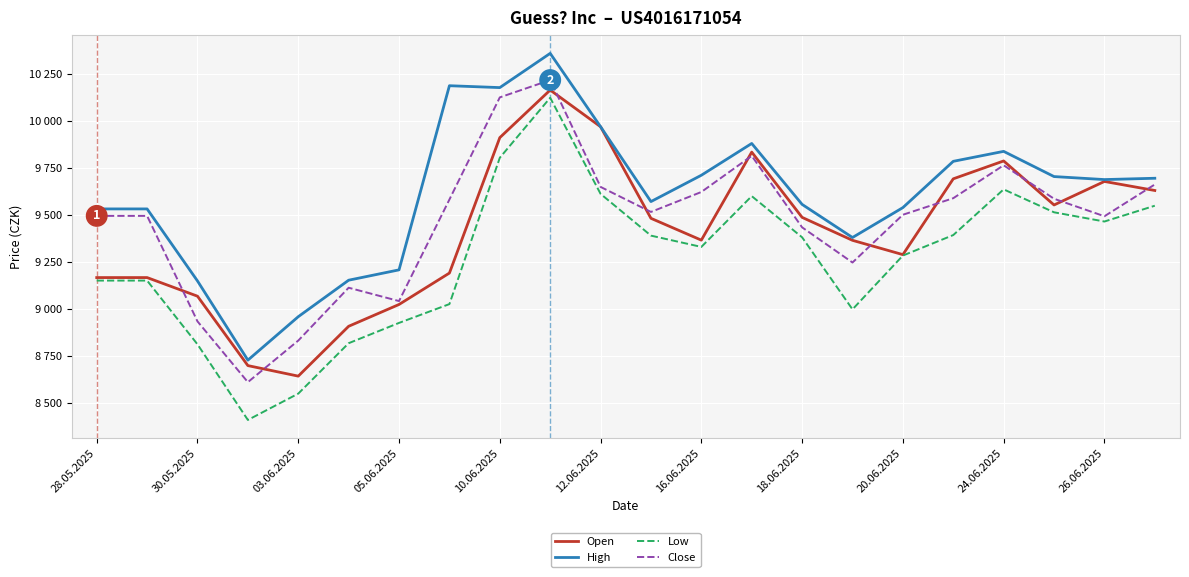

What is the difference between the second highest and minimum values in the Close series?

1514